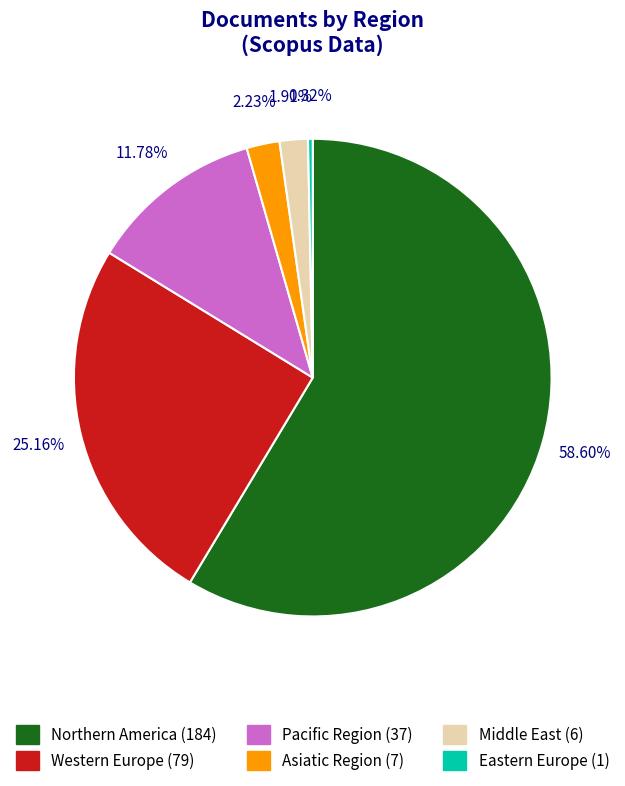

True or false: Pacific Region accounts for 12% of the total.

True